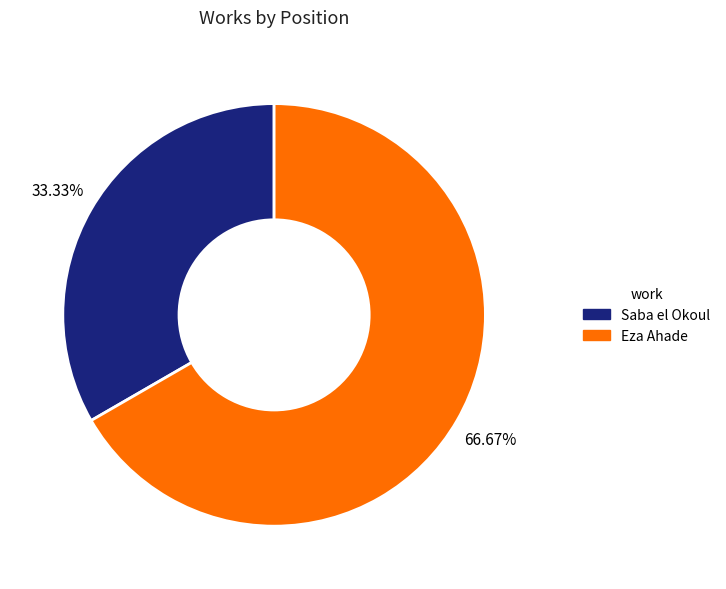

To the nearest percent, what is the difference between the Eza Ahade and Saba el Okoul slice percentages?

33%